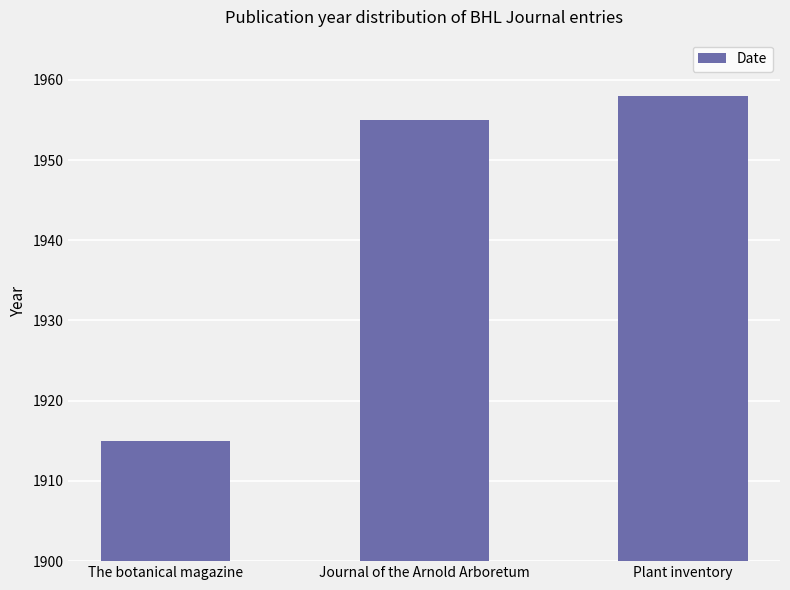

Which label corresponds to the largest value in the chart?

Plant inventory